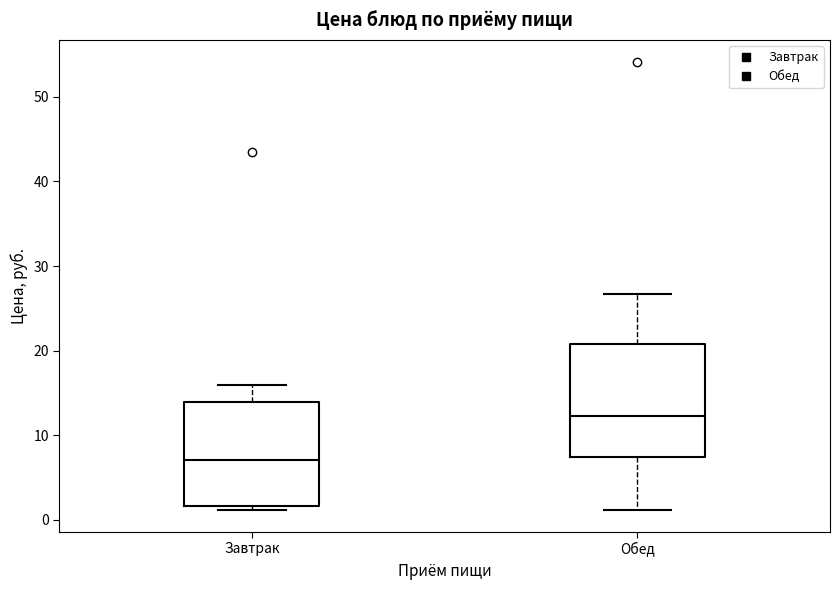

Reading left to right, read every box against the y-axis: the position of its median line, the range the box covers, and the ends of its whiskers. The values are not printed on the chart, so give them approximately, as read against the axis.

Завтрак: median 7, box 2 to 14, whiskers 1 to 16
Обед: median 12, box 7 to 21, whiskers 1 to 27